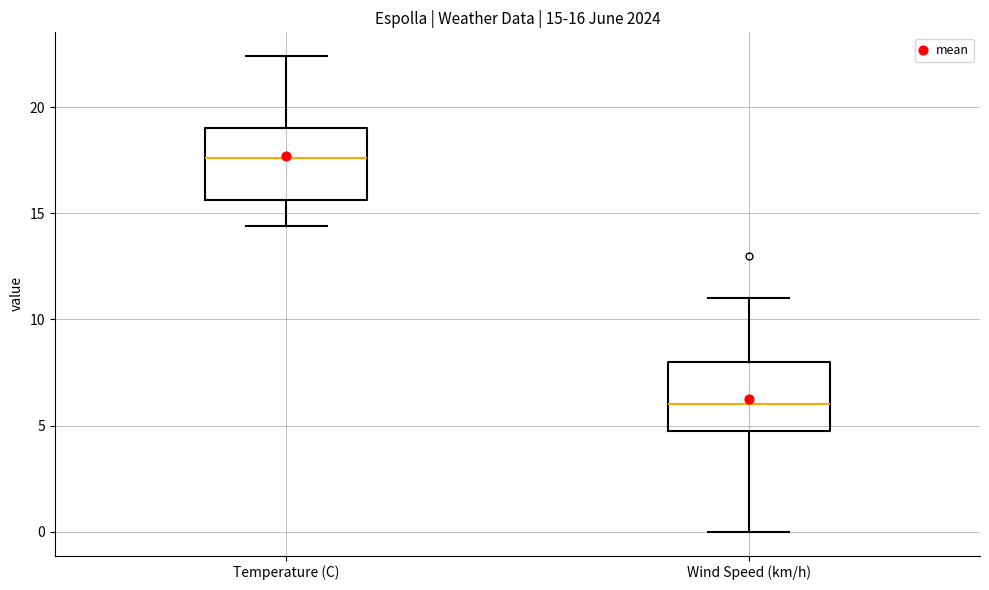

Which box's median line is the lowest?

Wind Speed (km/h)